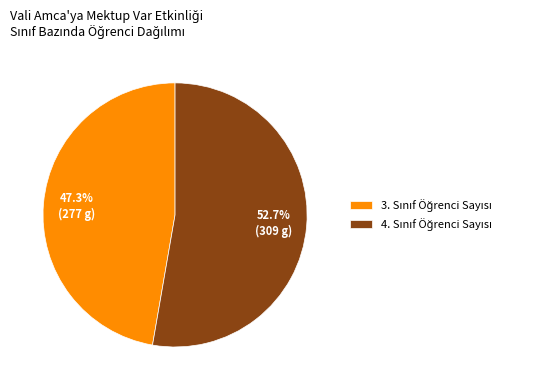

Is there any slice that represents more than half of the pie?

Yes